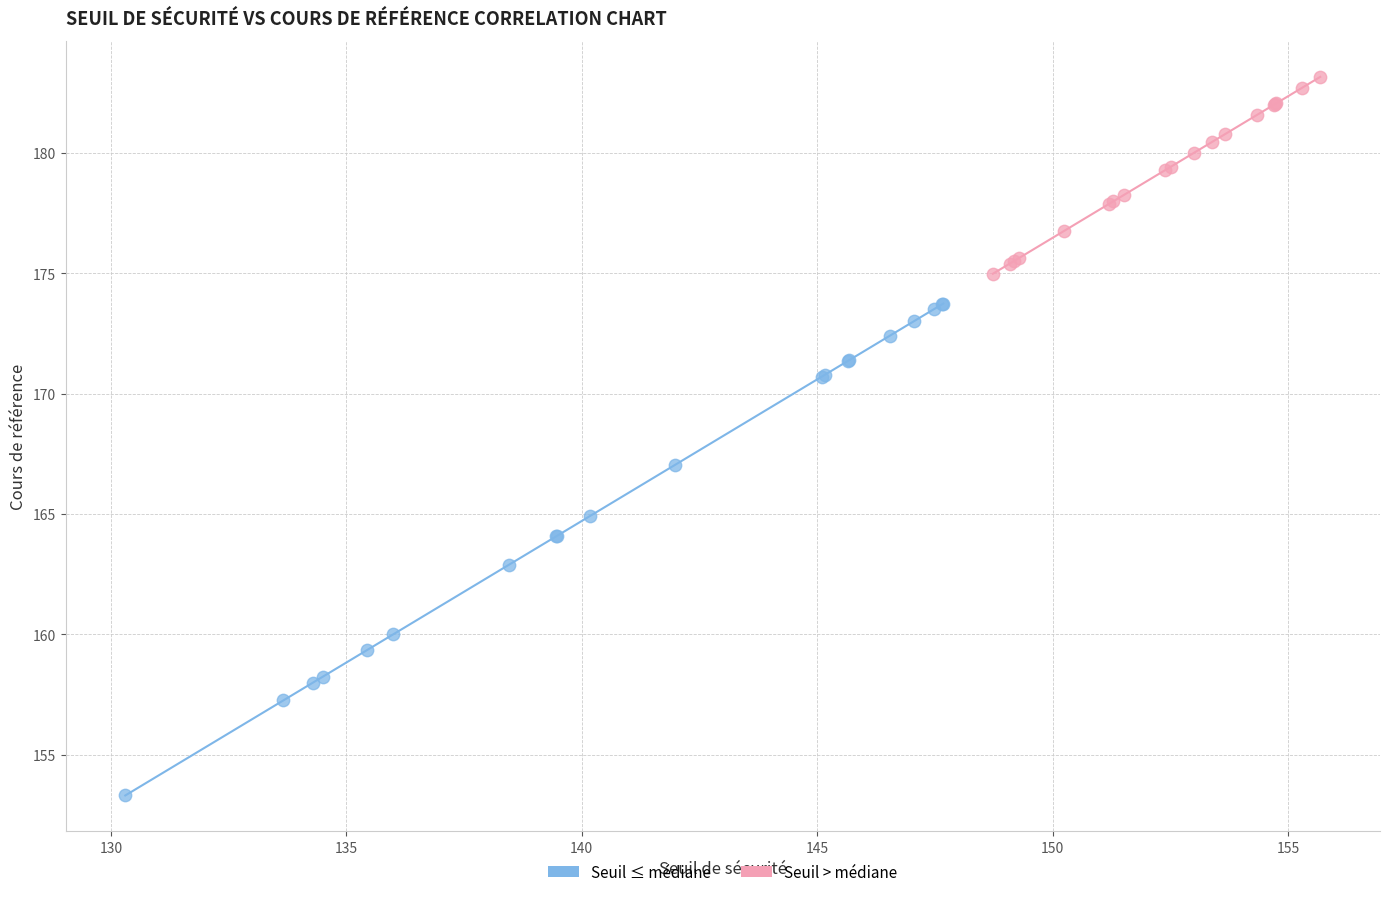

Which series reaches the minimum Y coordinate?

Seuil ≤ médiane